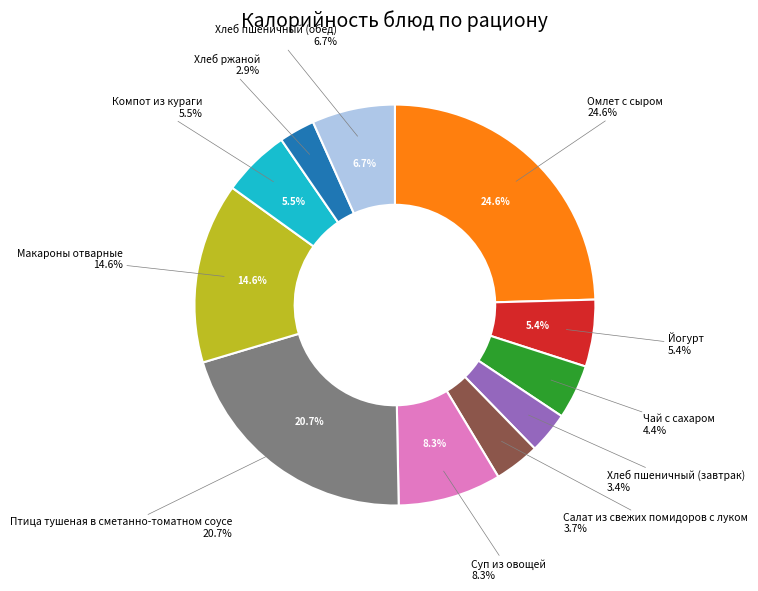

To the nearest percent, what is the difference between the largest and smallest slice percentages?

22%